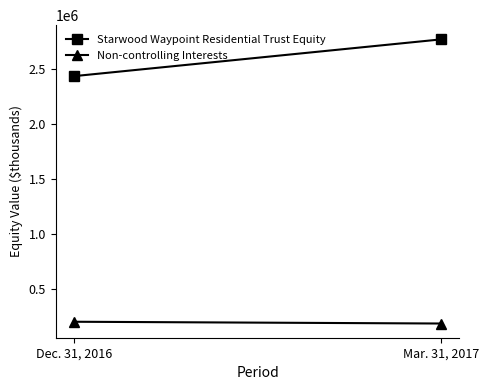

Which series has the largest range (max minus min)?

Starwood Waypoint Residential Trust Equity